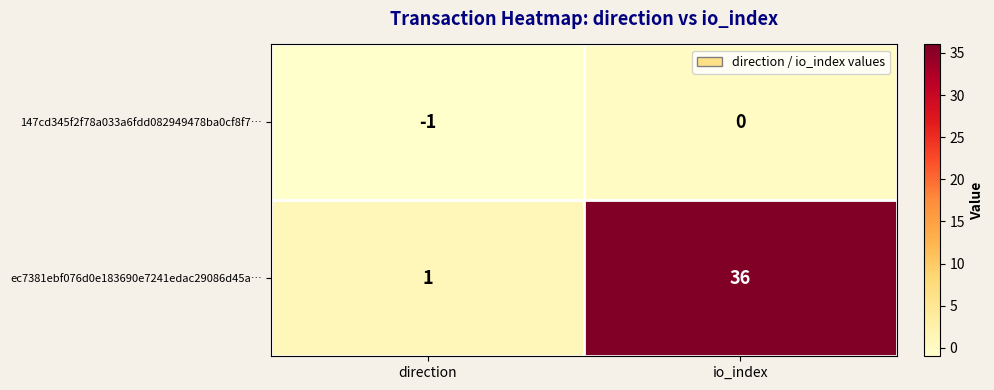

Where is 147cd345f2f78a033a6fdd082949478ba0cf8f7… nearest to the value 0?

io_index